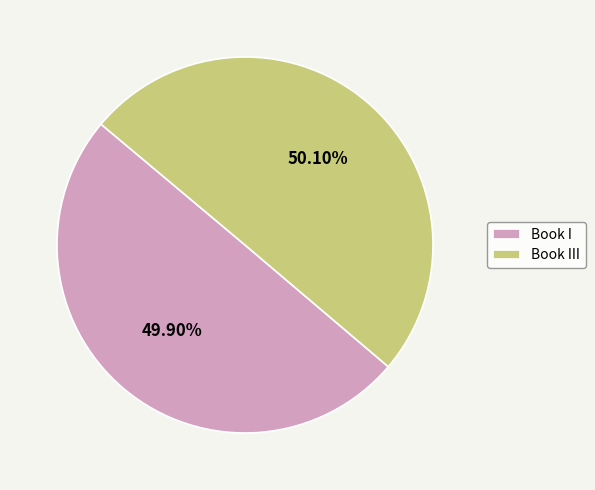

What percentage is the Book III slice, to the nearest percent?

50%